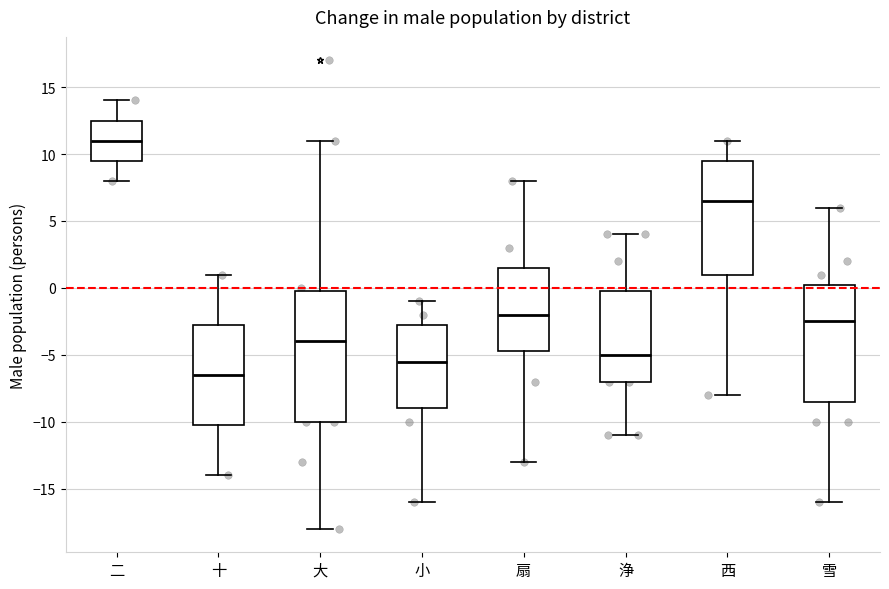

Reading left to right, transcribe this box plot: for each box, give where its median line is, the range the box spans, and where its two whiskers end, as read against the y-axis. The values are not printed on the chart, so give them approximately, as read against the axis.

二: median 11.0, box 9.5 to 12.5, whiskers 8.0 to 14.0
十: median -6.5, box -10.0 to -2.5, whiskers -14.0 to 1.0
大: median -4.0, box -10.0 to 0.0, whiskers -18.0 to 11.0
小: median -5.5, box -9.0 to -2.5, whiskers -16.0 to -1.0
扇: median -2.0, box -4.5 to 1.5, whiskers -13.0 to 8.0
浄: median -5.0, box -7.0 to 0.0, whiskers -11.0 to 4.0
西: median 6.5, box 1.0 to 9.5, whiskers -8.0 to 11.0
雪: median -2.5, box -8.5 to 0.5, whiskers -16.0 to 6.0